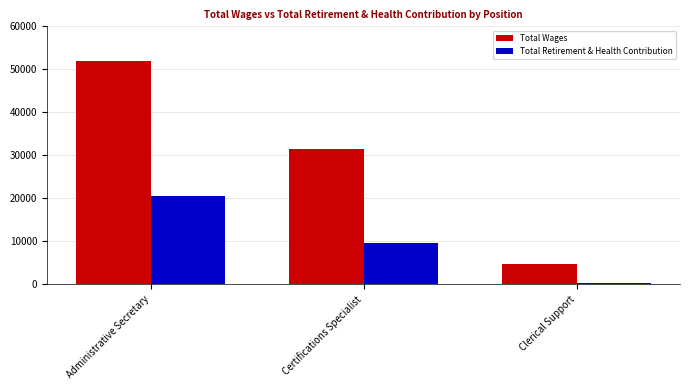

At which label is Total Retirement & Health Contribution closest to 10471?

Certifications Specialist